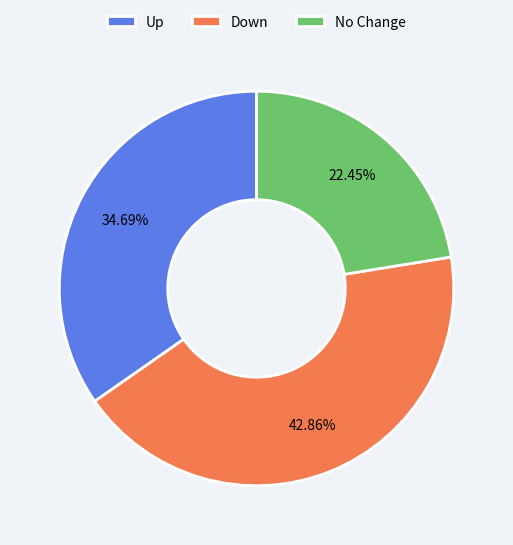

How many segments does this pie chart have?

3